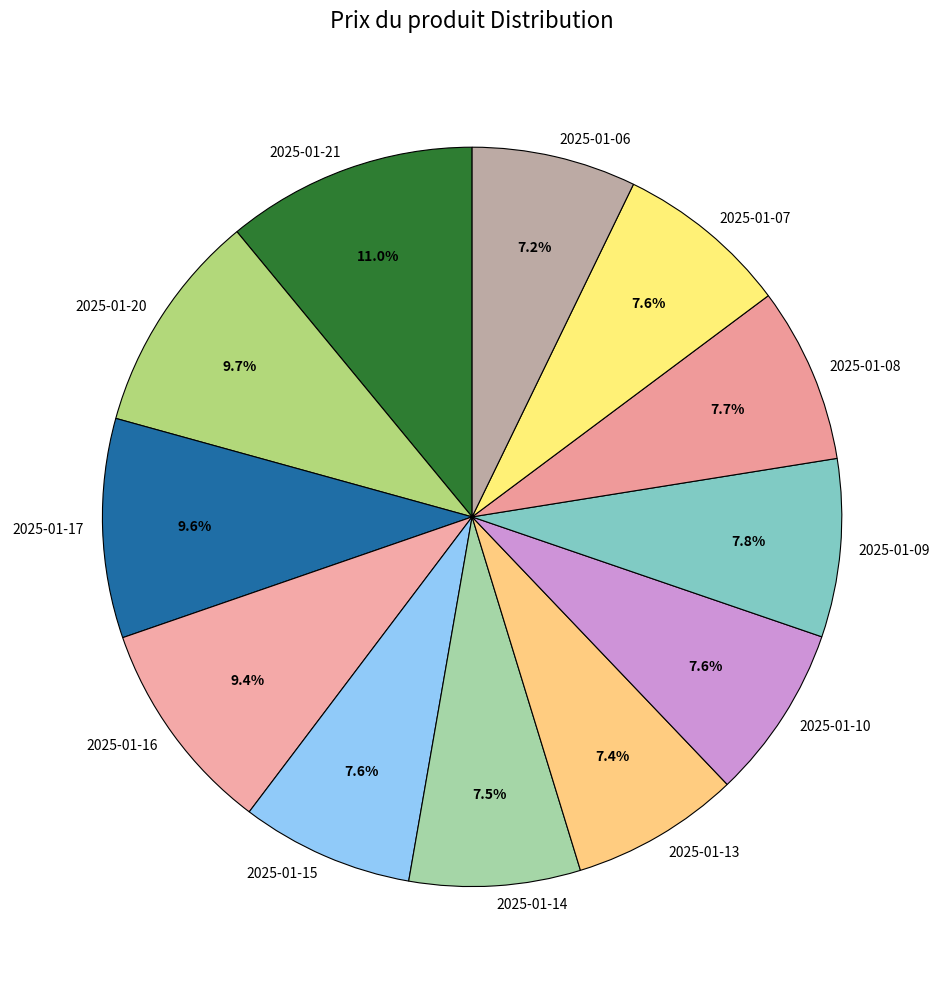

True or false: 2025-01-13 accounts for 7% of the total.

True